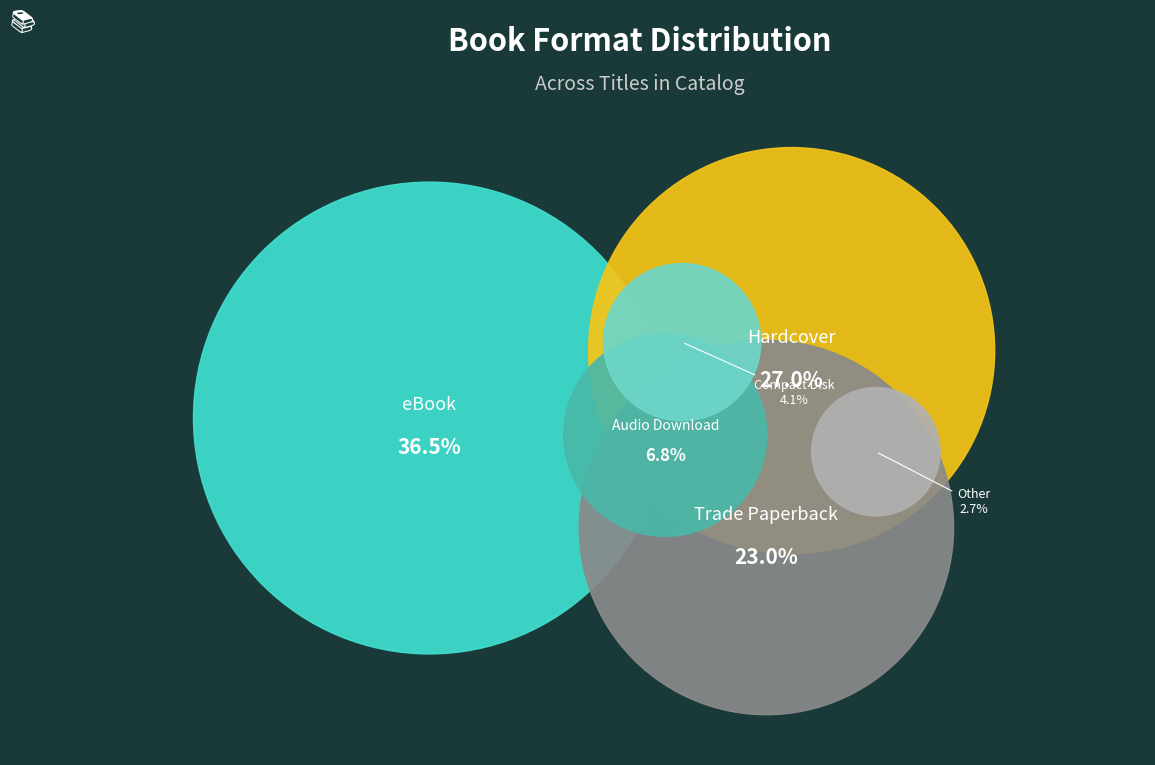

To the nearest percent, what percentage of the pie is Hardcover?

27%